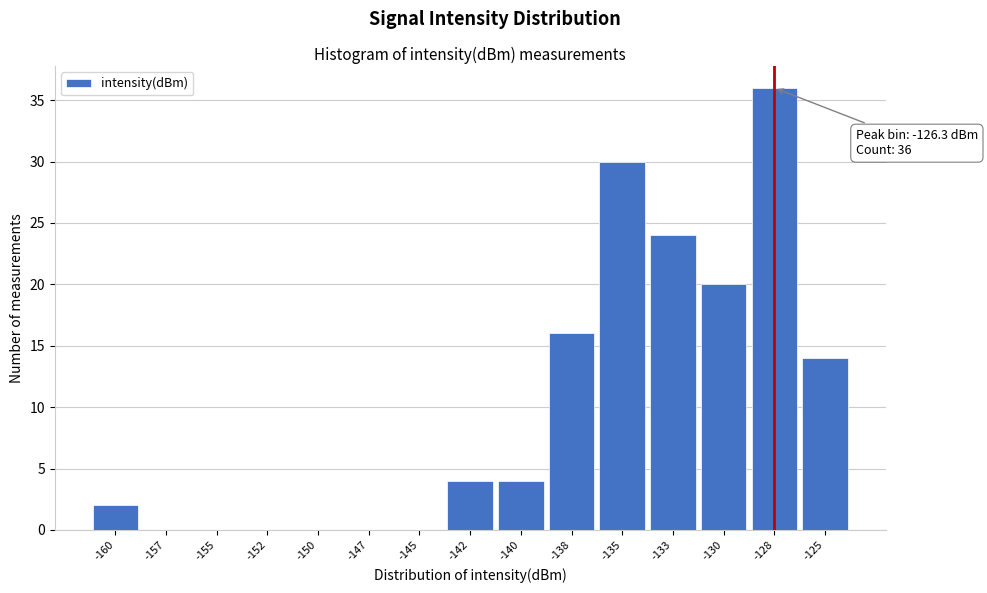

Reading left to right, extract all data points from this chart.

-160=2	-157=0	-155=0	-152=0	-150=0	-147=0	-145=0	-142=4	-140=4	-138=16	-135=30	-133=24	-130=20	-128=36	-125=14